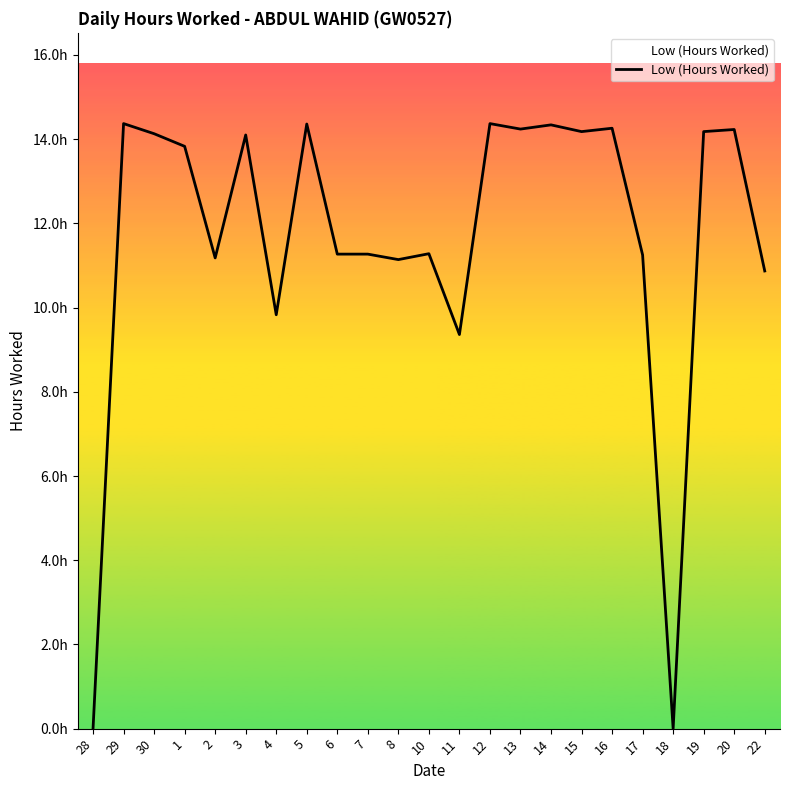

Reading left to right, transcribe all the data shown in this chart.

28=0.0	29=14.4	30=14.1	1=13.8	2=11.2	3=14.1	4=9.8	5=14.4	6=11.3	7=11.3	8=11.1	10=11.3	11=9.4	12=14.4	13=14.2	14=14.3	15=14.2	16=14.3	17=11.2	18=0.0	19=14.2	20=14.2	22=10.9